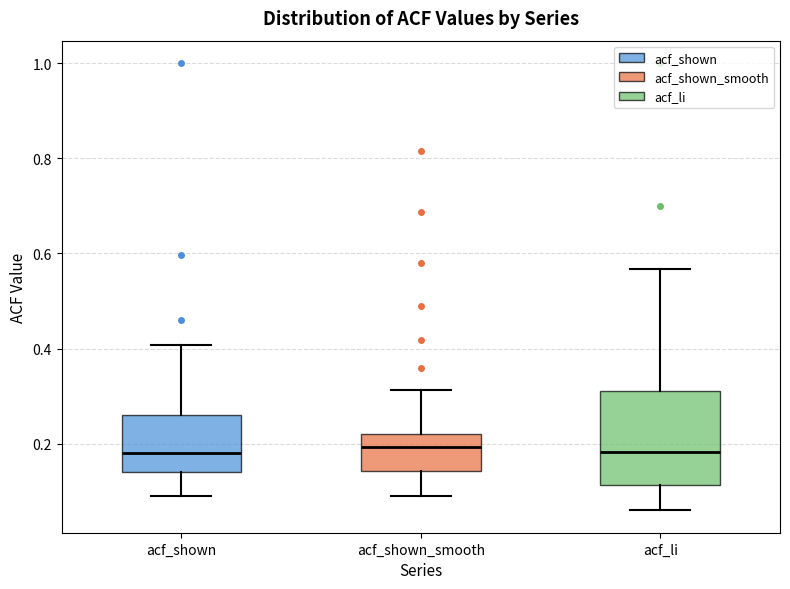

Where does the upper whisker of the box for acf_shown_smooth end on the y-axis? The values are not printed on the chart, so give them approximately, as read against the axis.

0.32